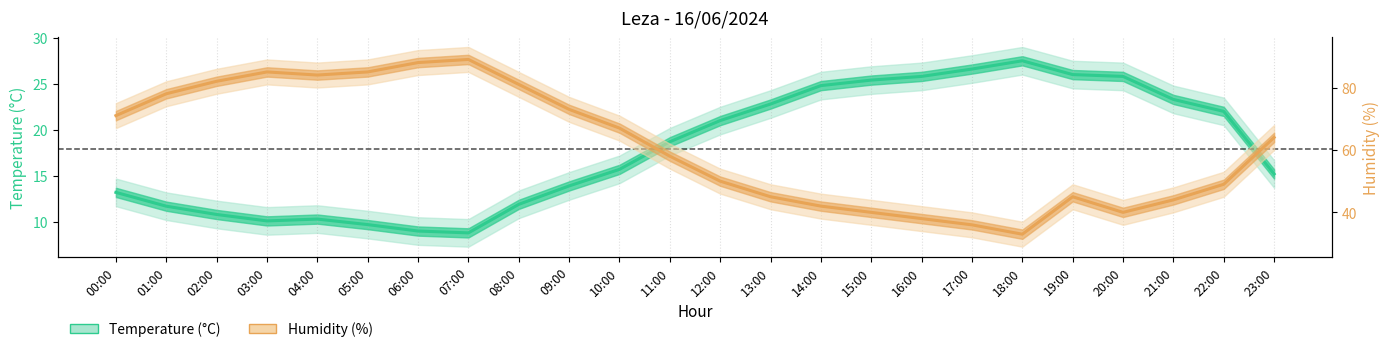

How many data points in Humidity (%) are above 64?

11